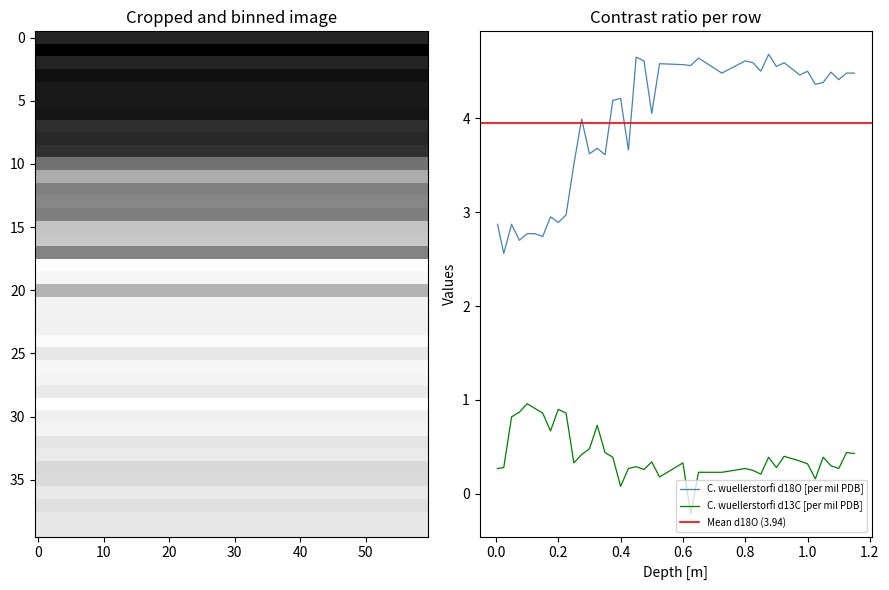

True or false: C. wuellerstorfi d18O [per mil PDB] and C. wuellerstorfi d13C [per mil PDB] cross at least once.

False